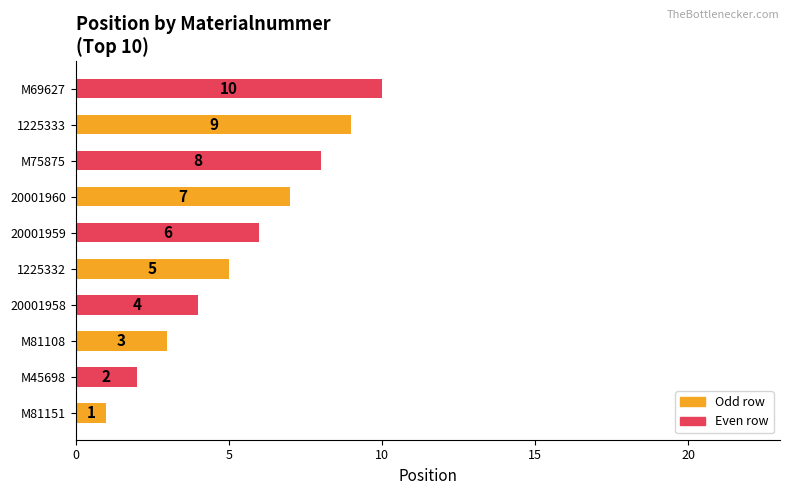

Count the values in the range 3 to 8.

6